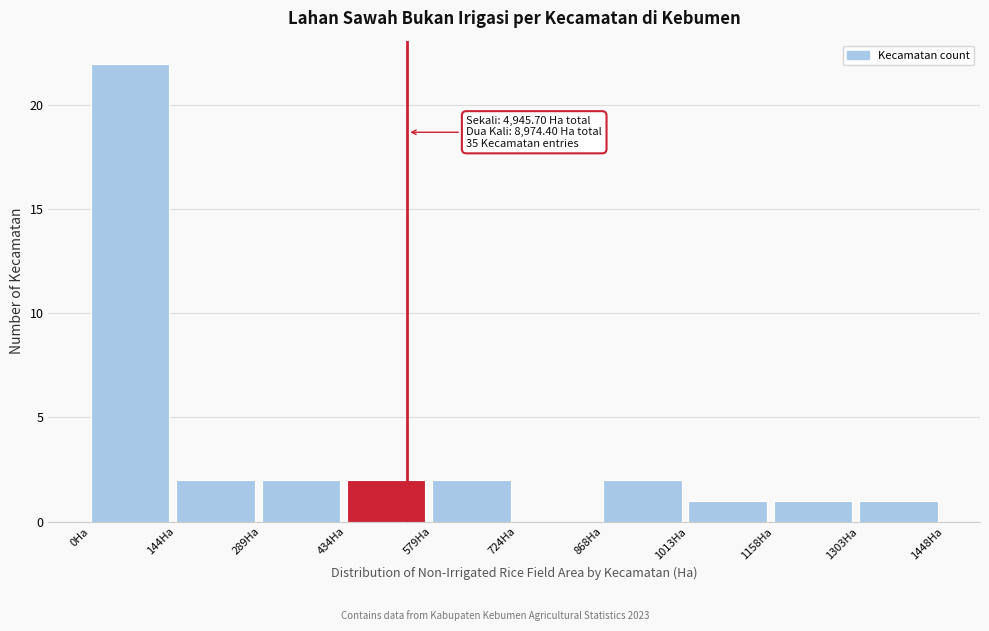

Over which range of the x-axis is the bar tallest?

0 to 140